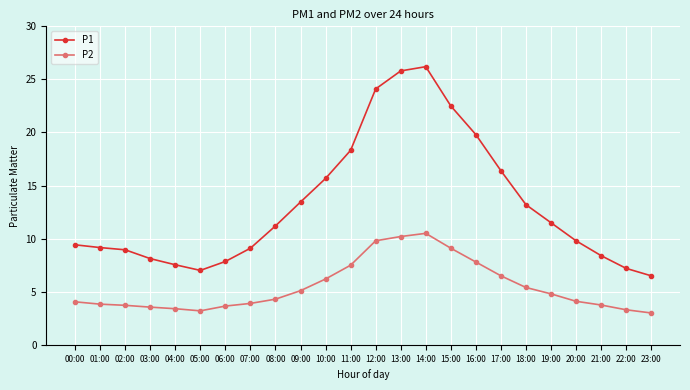

What are all the series names shown in the legend?

P1, P2